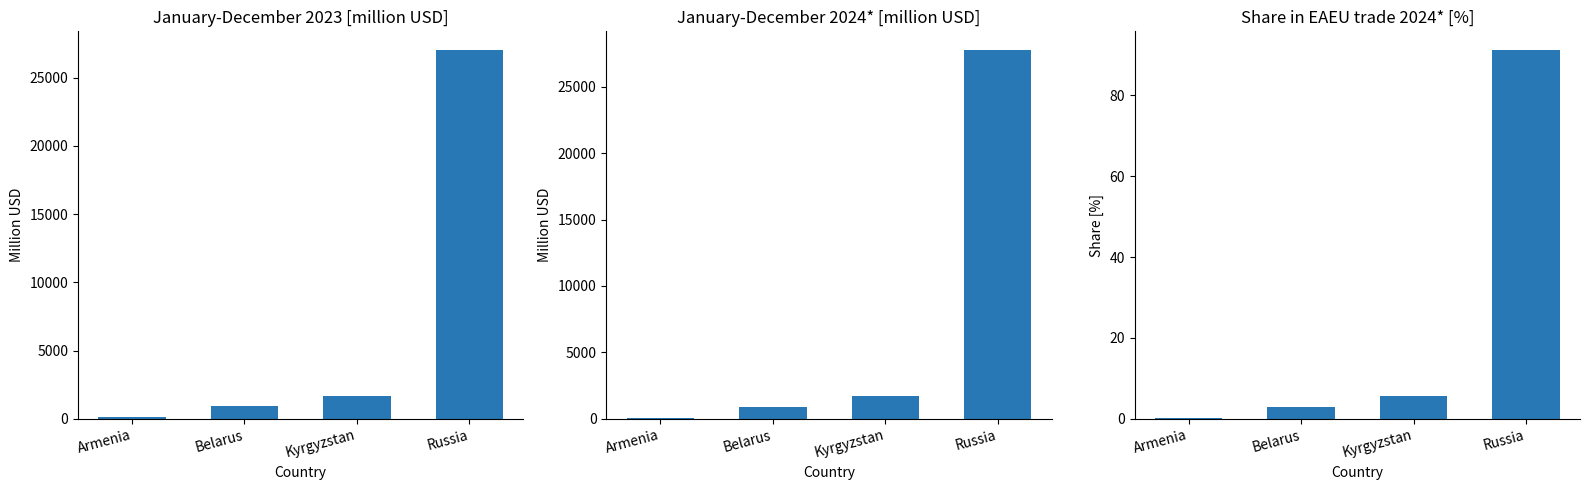

At how many categories does at least one series exceed 3761?

1